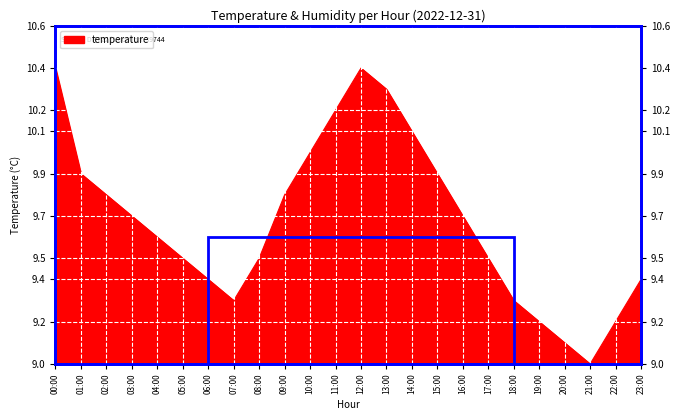

Where is the first local minimum?

07:00